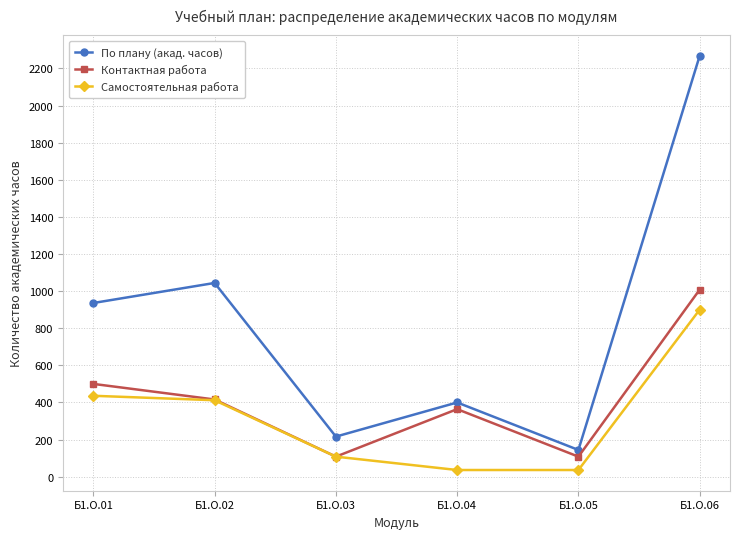

True or false: Самостоятельная работа has more than 1 points higher than both neighbors.

False